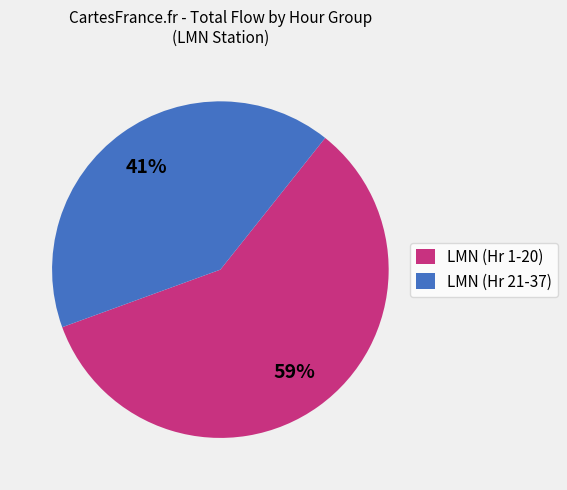

How many segments does this pie chart have?

2